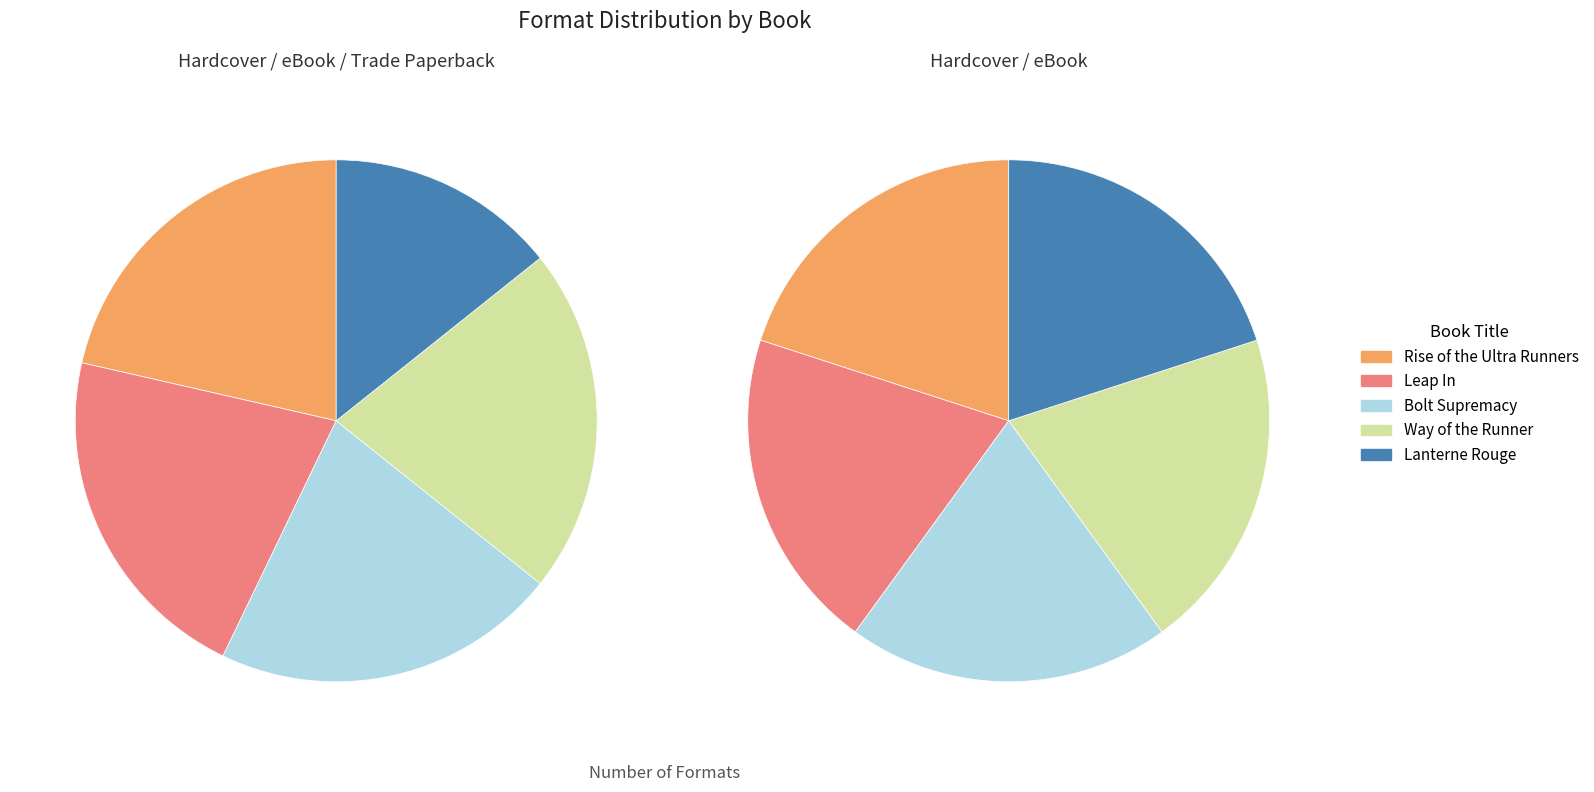

Does any single category account for the majority?

No